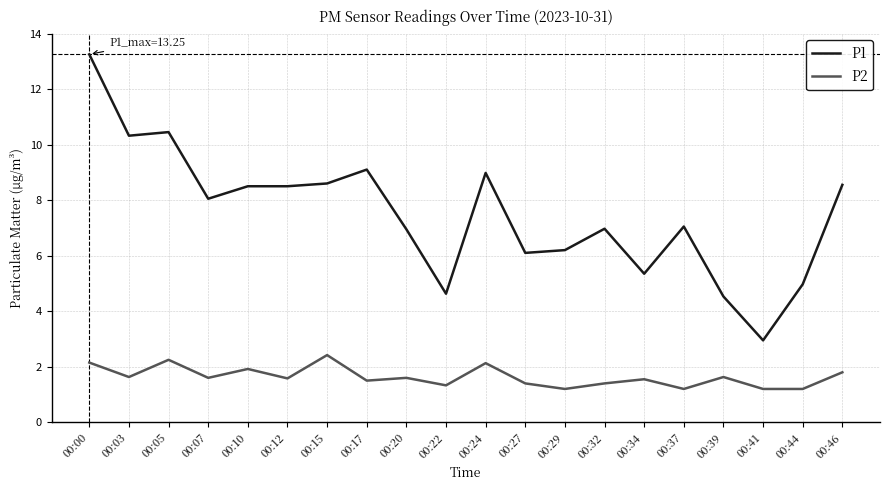

What is the sum of the P2 values at 00:07 and 00:37?

2.8